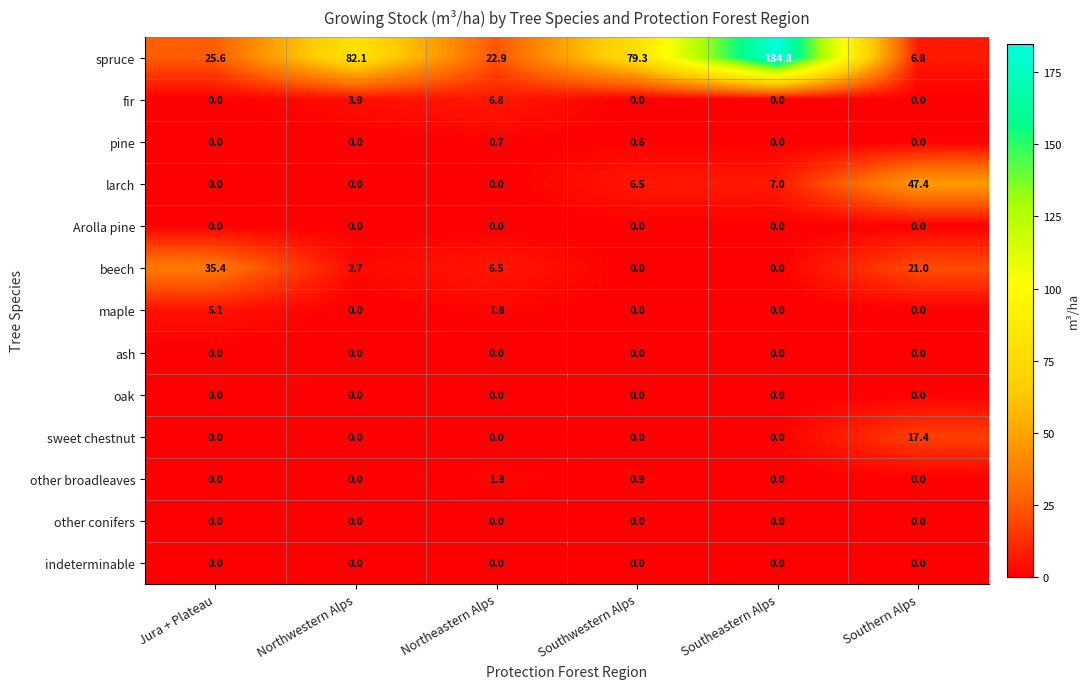

What is the greatest value displayed?

184.8